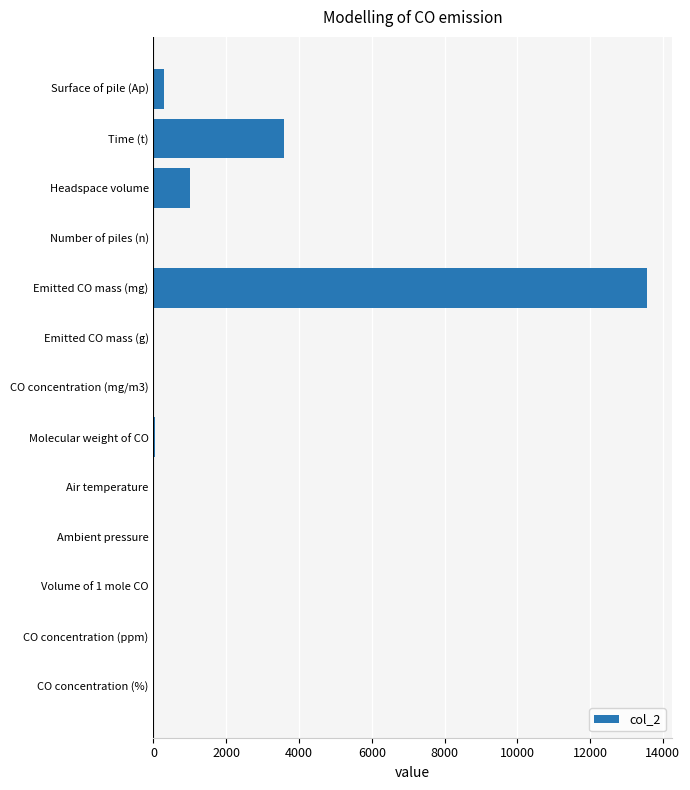

Between CO concentration (ppm) and Time (t), which is larger?

Time (t)